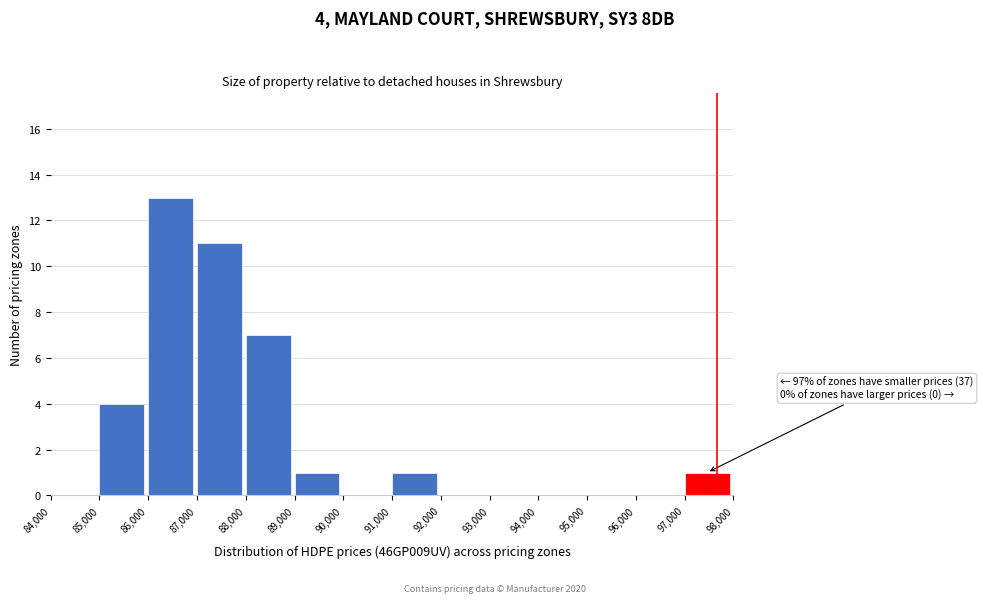

Over which range of the x-axis is the bar tallest?

86,000 to 87,000